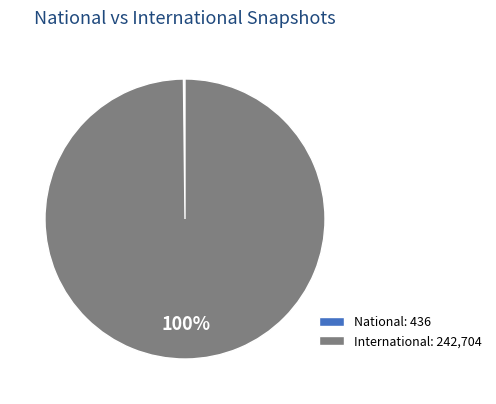

To the nearest percent, what is the average slice percentage?

50%